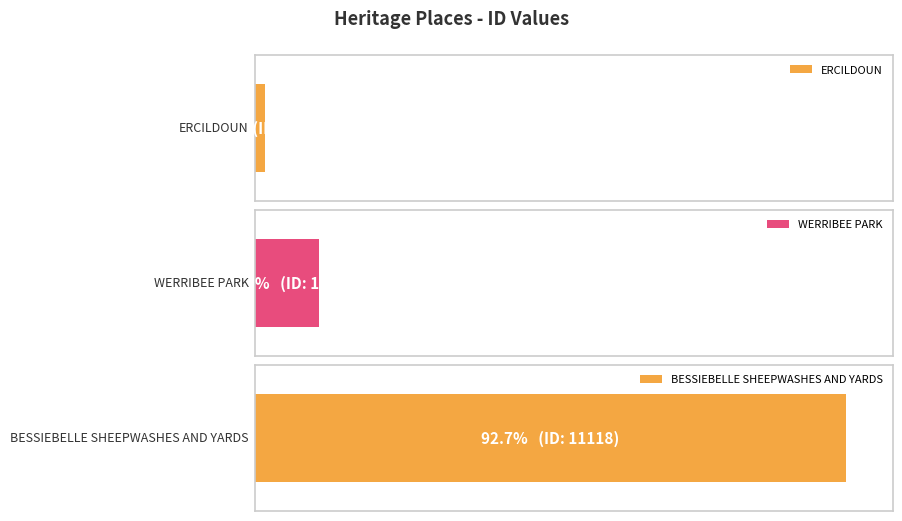

Reading left to right, transcribe all the data shown in this chart.

ERCILDOUN=184	WERRIBEE PARK=1207	BESSIEBELLE SHEEPWASHES AND YARDS=11118